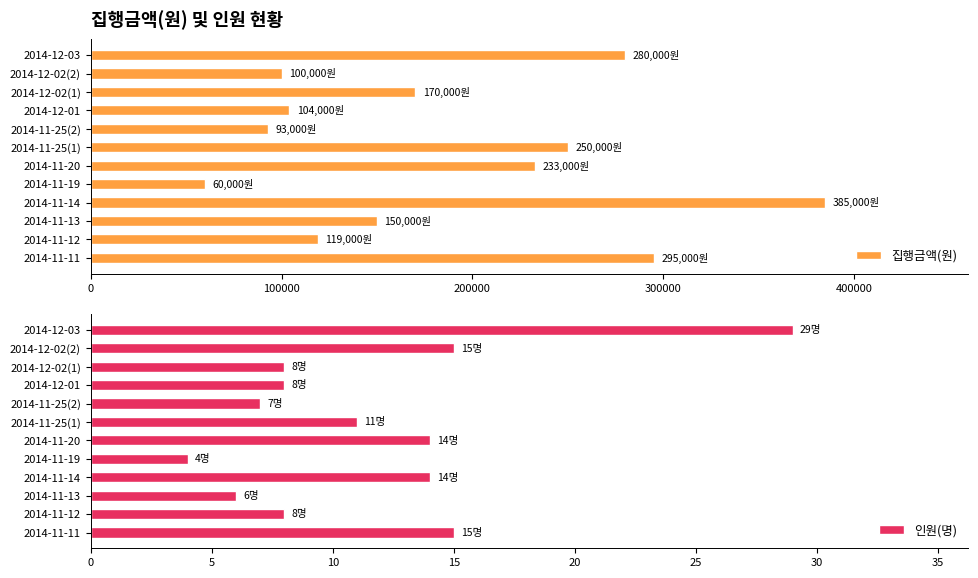

Is it true that 집행금액(원) equals 104000 at 2014-12-01?

True